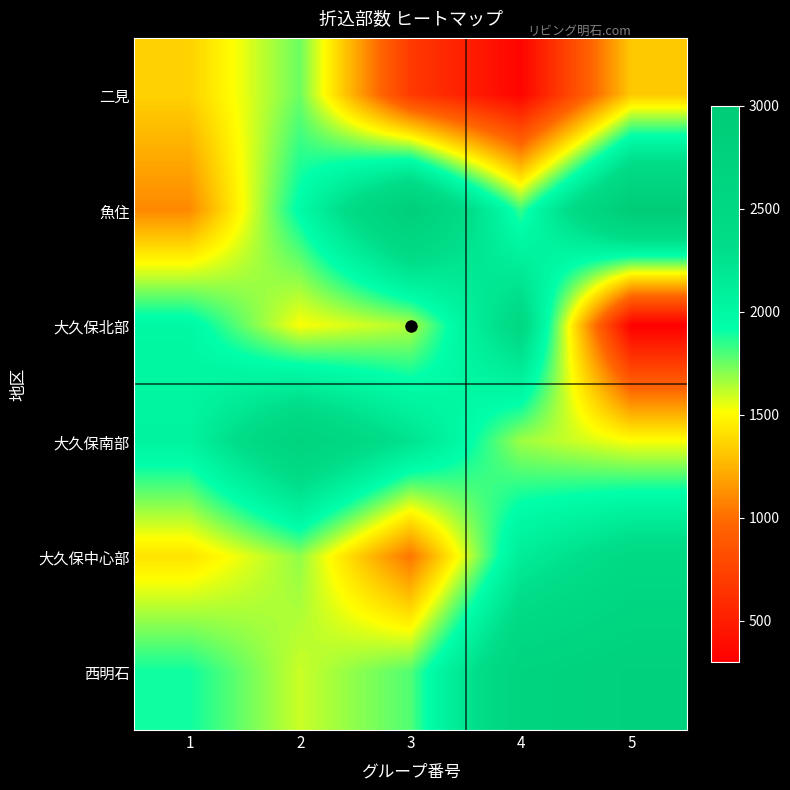

What is the total value across all series at 5?

11340